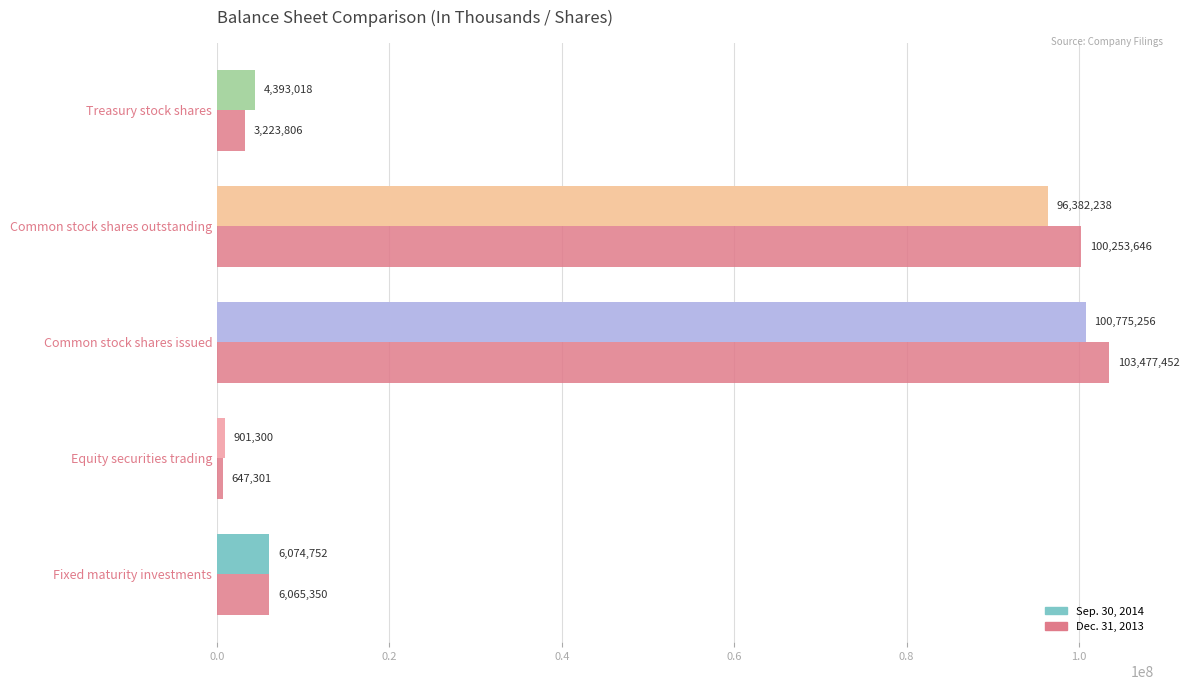

Which series has the largest range (max minus min)?

Dec. 31, 2013